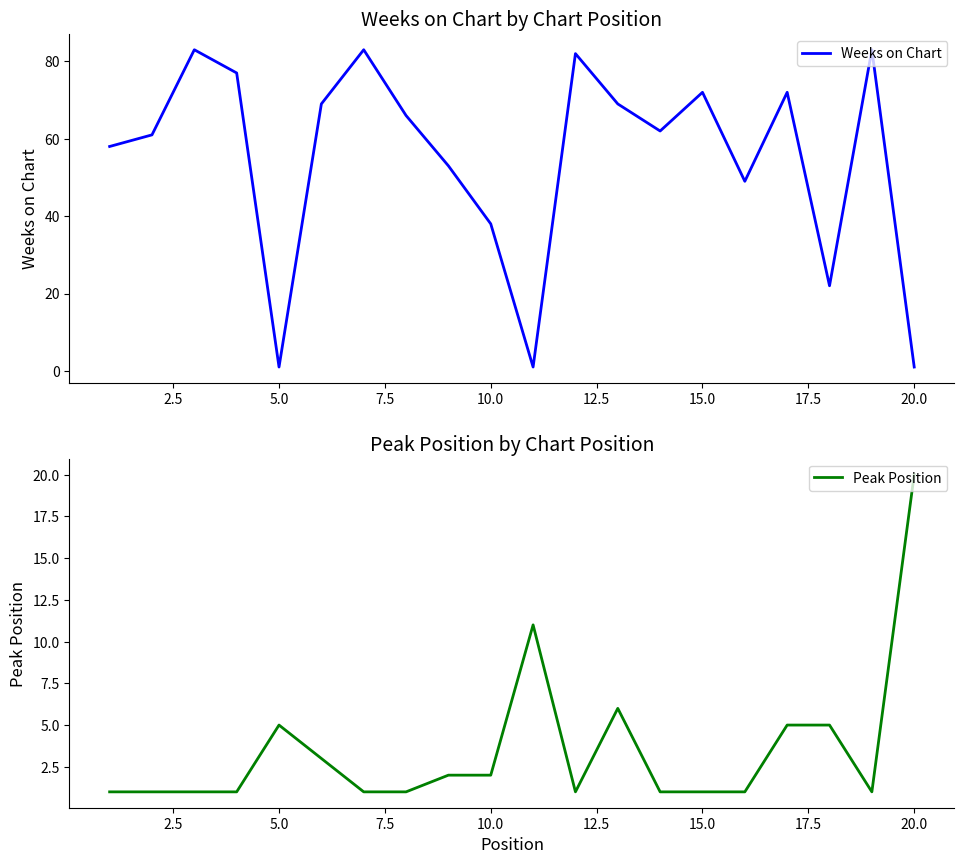

What is the highest value of the Weeks on Chart series?

83